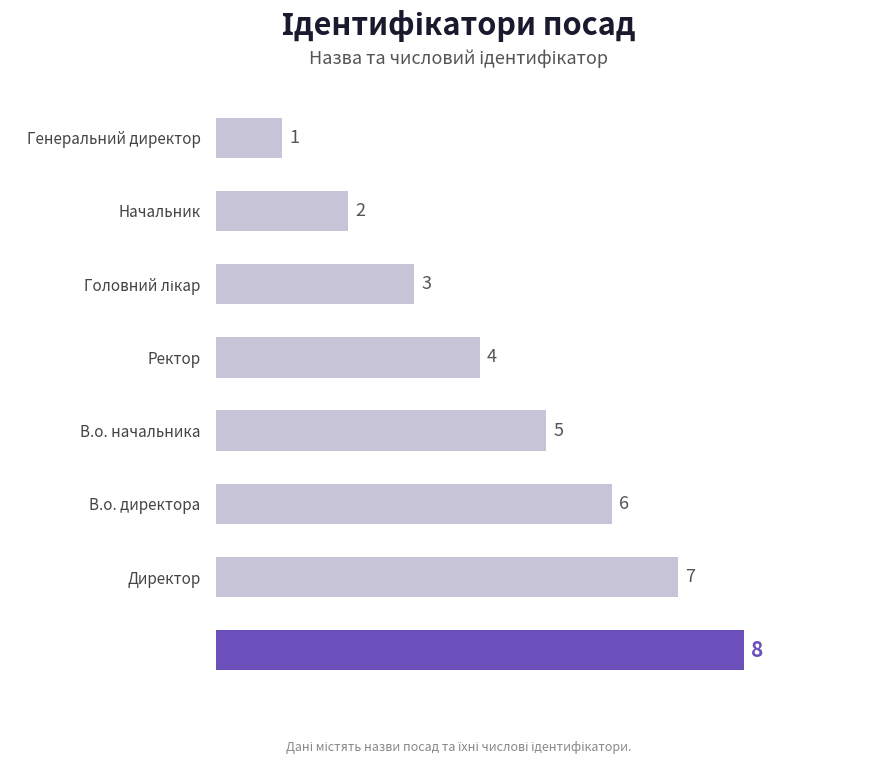

Read the value at Директор.

7